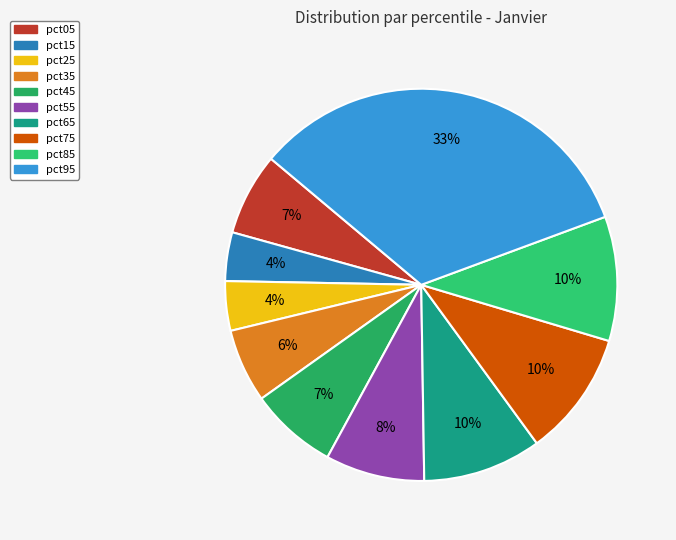

To the nearest percent, what percentage of the pie is pct55?

8%